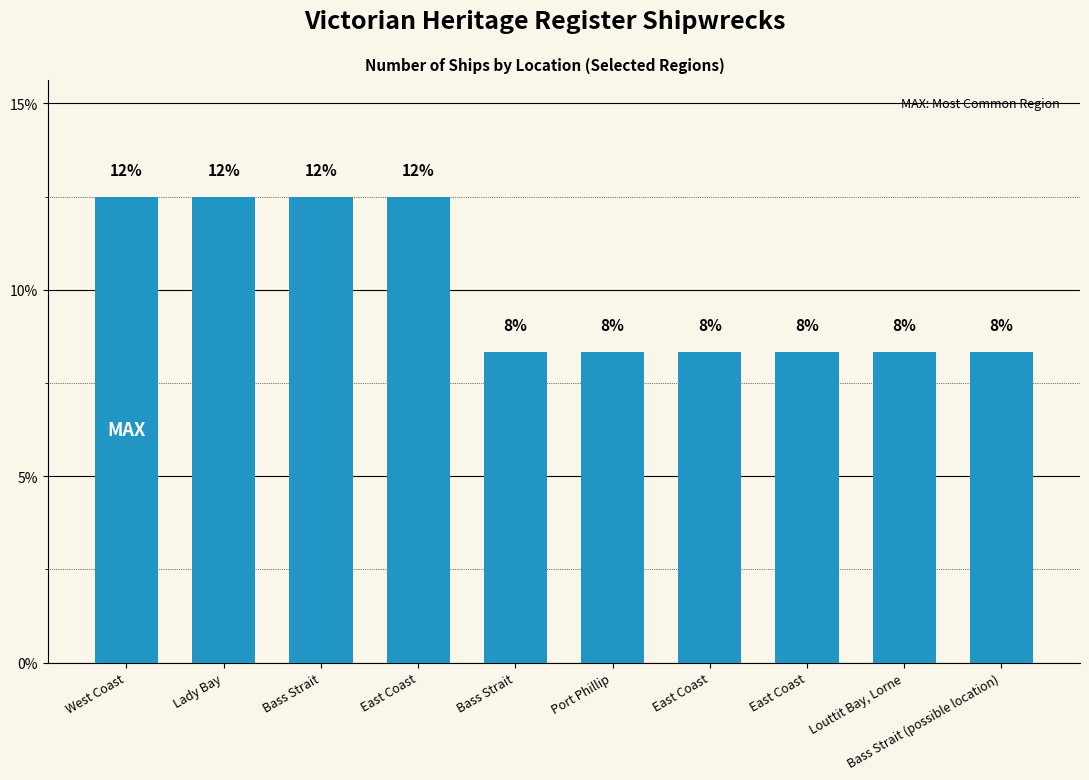

Are the bars horizontal?

No